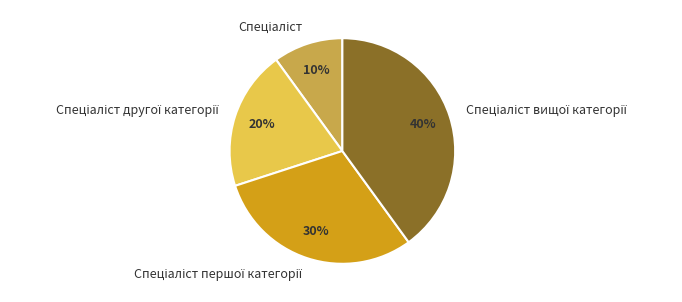

How many slices are in this pie chart?

4